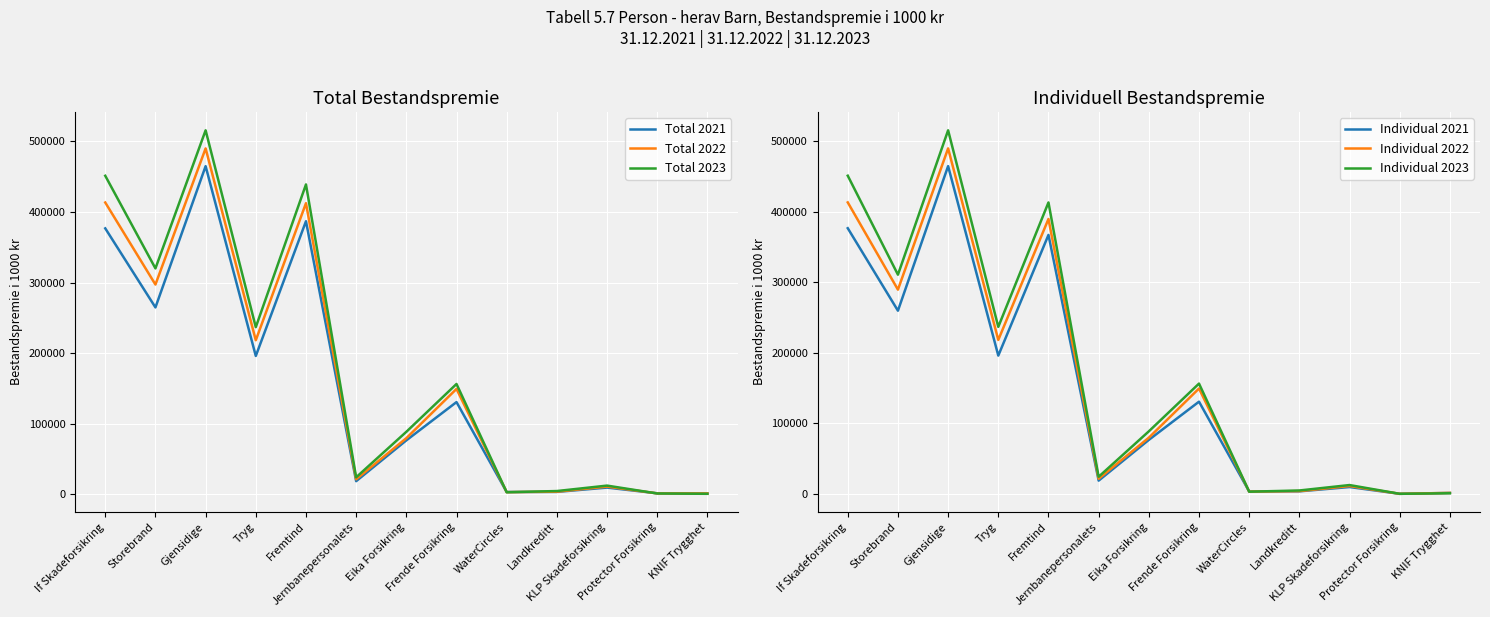

Reading left to right, transcribe all the data shown in this chart.

Total 2021: 376877	264892	465013	196105	386969	18705	76523	130746	3325	3496	9606	1529	1260
Total 2022: 413521	297290	490163	218367	412523	21371	79627	149410	3144	3828	11015	1391	1332
Total 2023: 451391	320168	515816	236910	439108	24186	88644	156405	3015	4720	12431	1269	801
Individual 2021: 376877	259844	465013	196105	367384	18705	76523	130746	3325	3496	9606	0	1228
Individual 2022: 413521	289706	490163	218367	390035	21371	79627	149410	3144	3828	11015	0	1297
Individual 2023: 451391	310937	515816	236910	413461	24186	88644	156405	3015	4720	12431	0	801